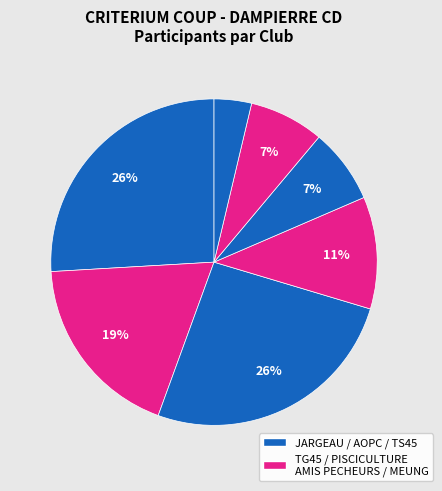

To the nearest percent, what is the average slice percentage?

14%